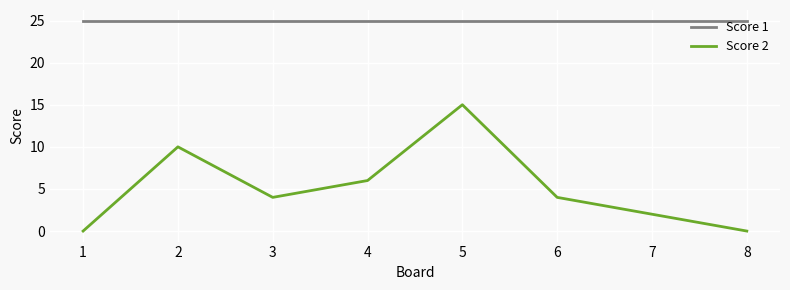

At how many categories does at least one series exceed 23?

8